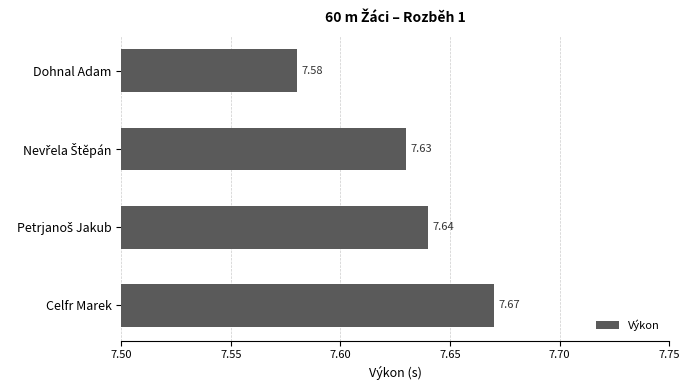

Where is the data nearest to the value 7?

Dohnal Adam